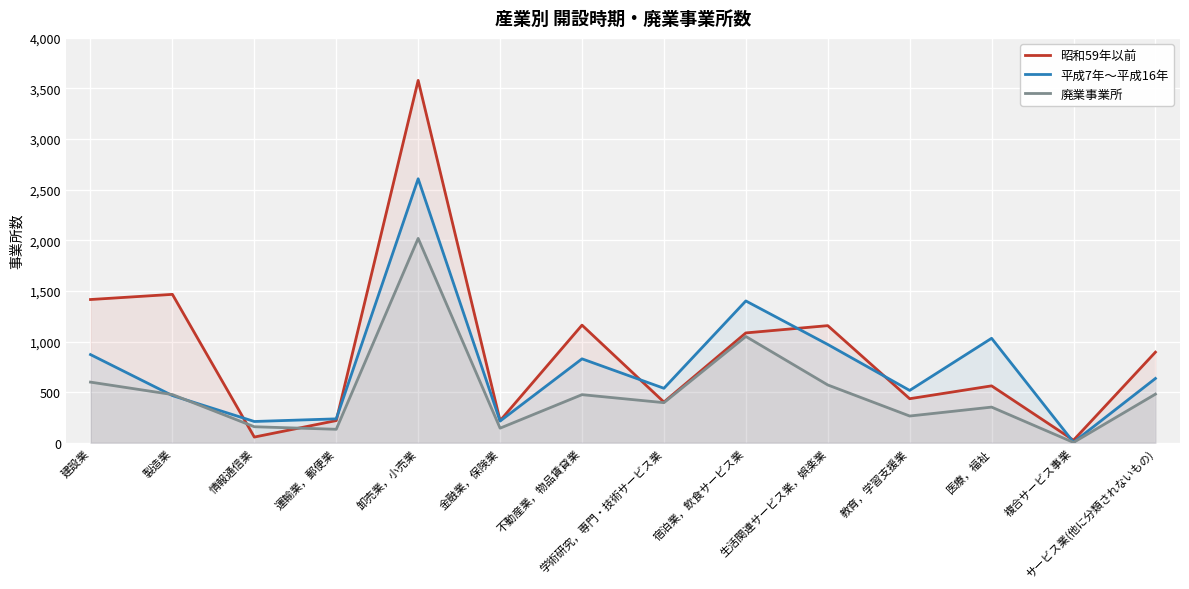

How many lines are shown in the chart?

3